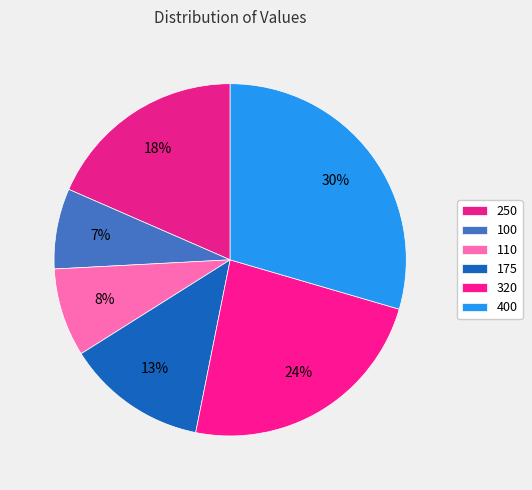

Between 175 and 400, which is larger?

400